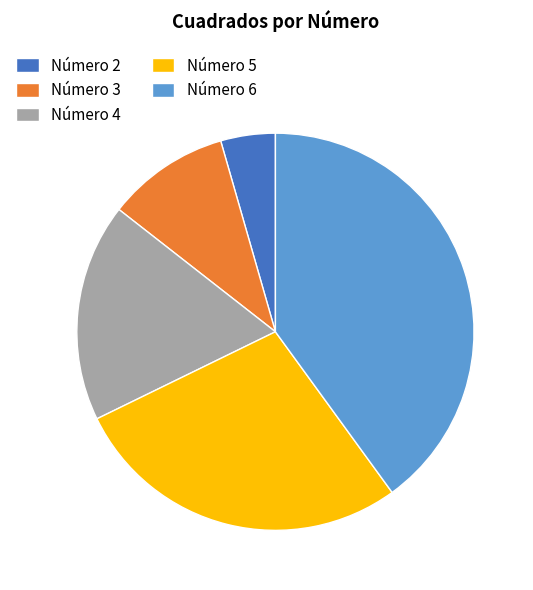

Combined, do Número 2 and Número 6 account for over 50%?

No